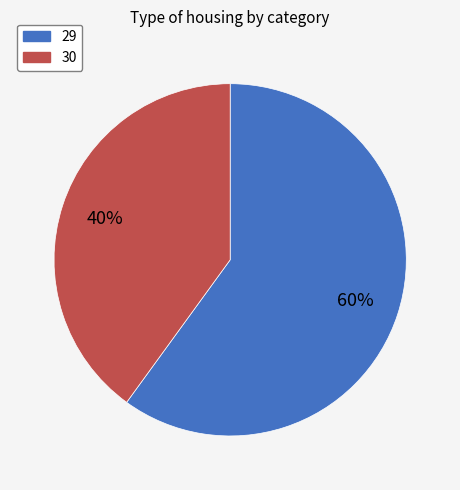

To the nearest percent, what is the average slice percentage?

50%